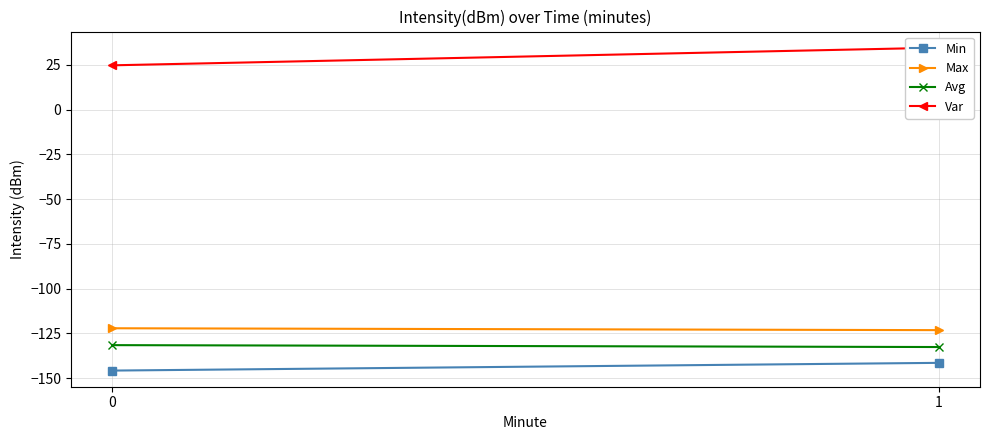

Reading right to left, extract all data points from this chart.

Min: -141.5	-145.8
Max: -123.2	-122.2
Avg: -132.7	-131.6
Var: 34.6	24.7